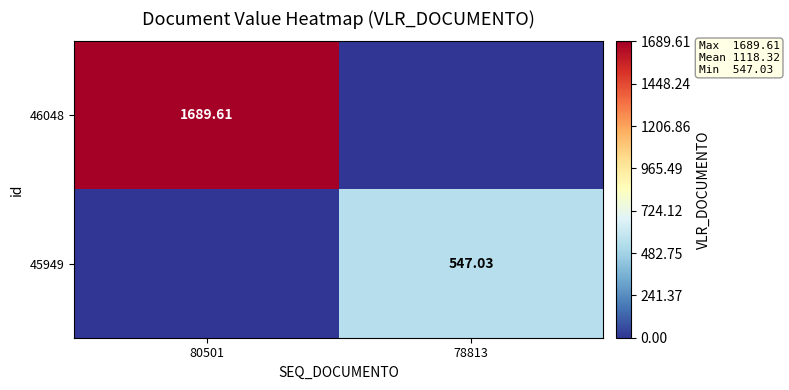

List the series in order of their peak value, lowest first.

45949, 46048